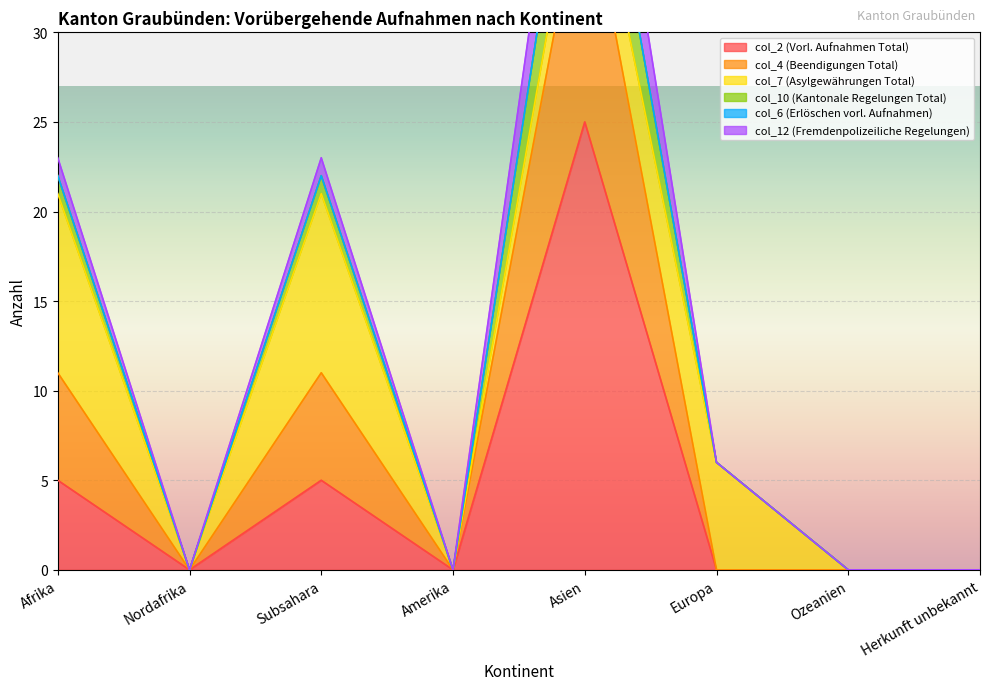

True or false: col_2 (Vorl. Aufnahmen Total) and col_10 (Kantonale Regelungen Total) cross at least once.

False